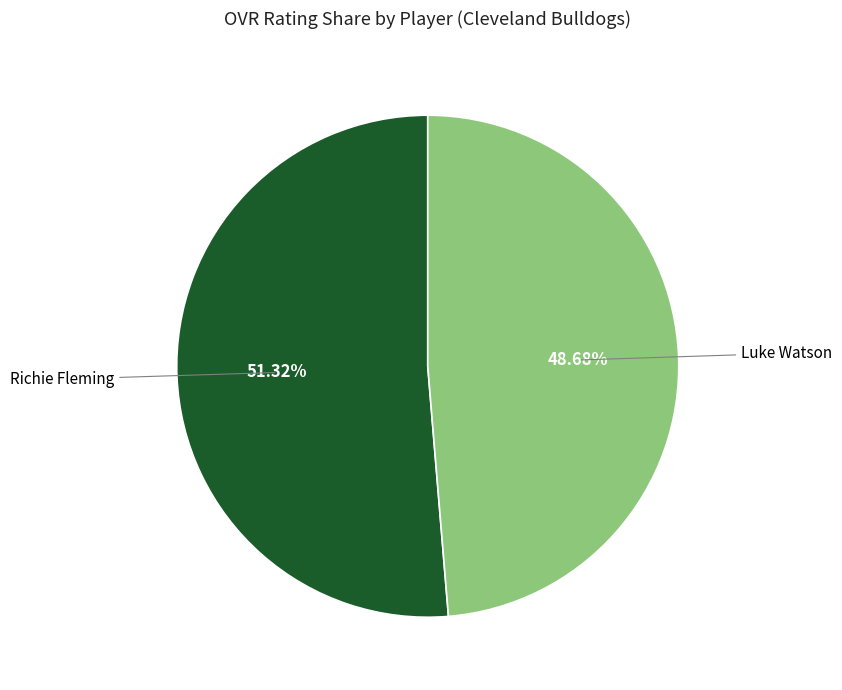

Approximately how many times larger is the value at Richie Fleming compared to Luke Watson?

1.1